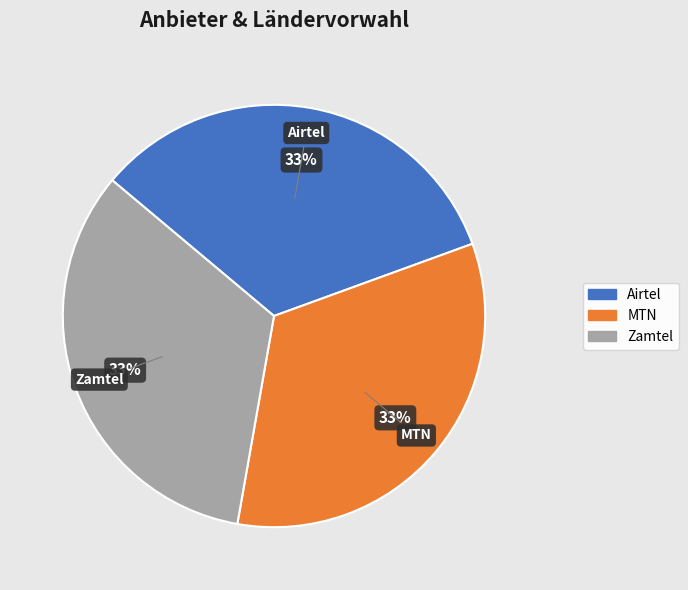

What percentage is the Airtel slice, to the nearest percent?

33%